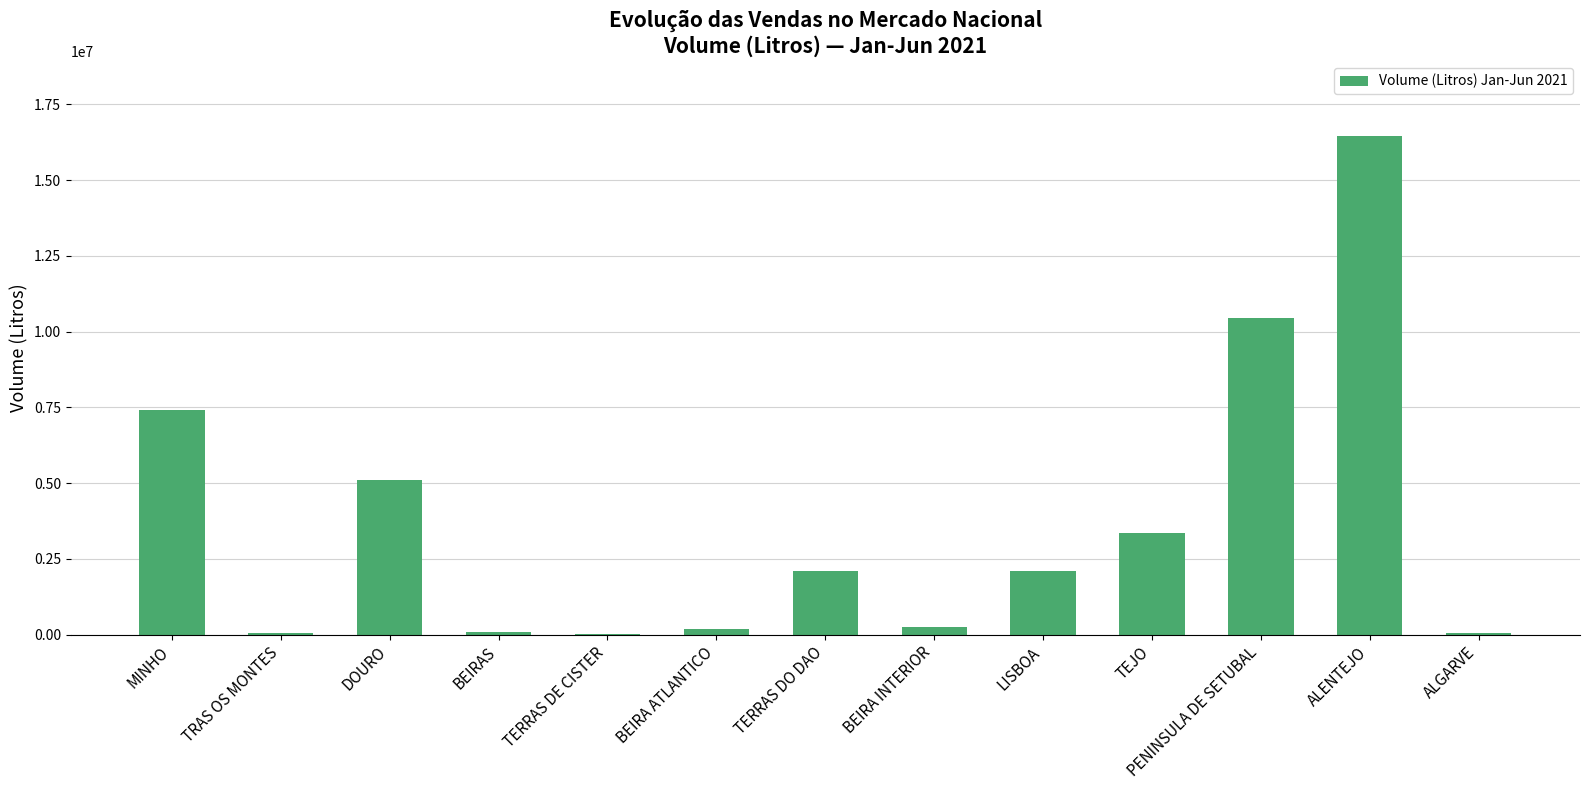

What is the greatest value displayed?

16450038